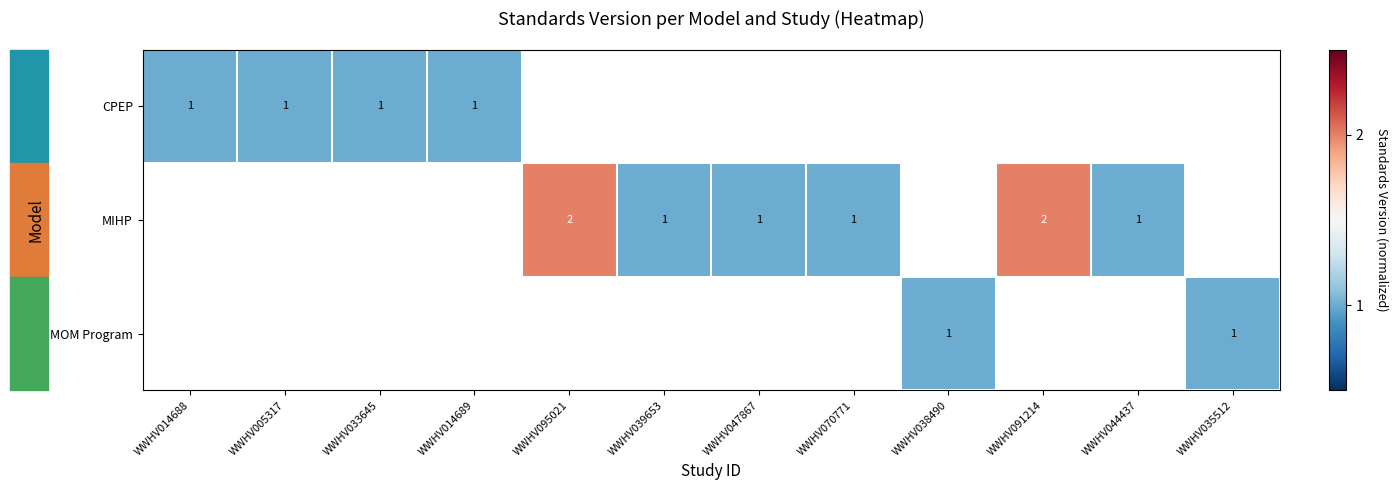

True or false: CPEP has a value of 1 at WWHV005317.

True